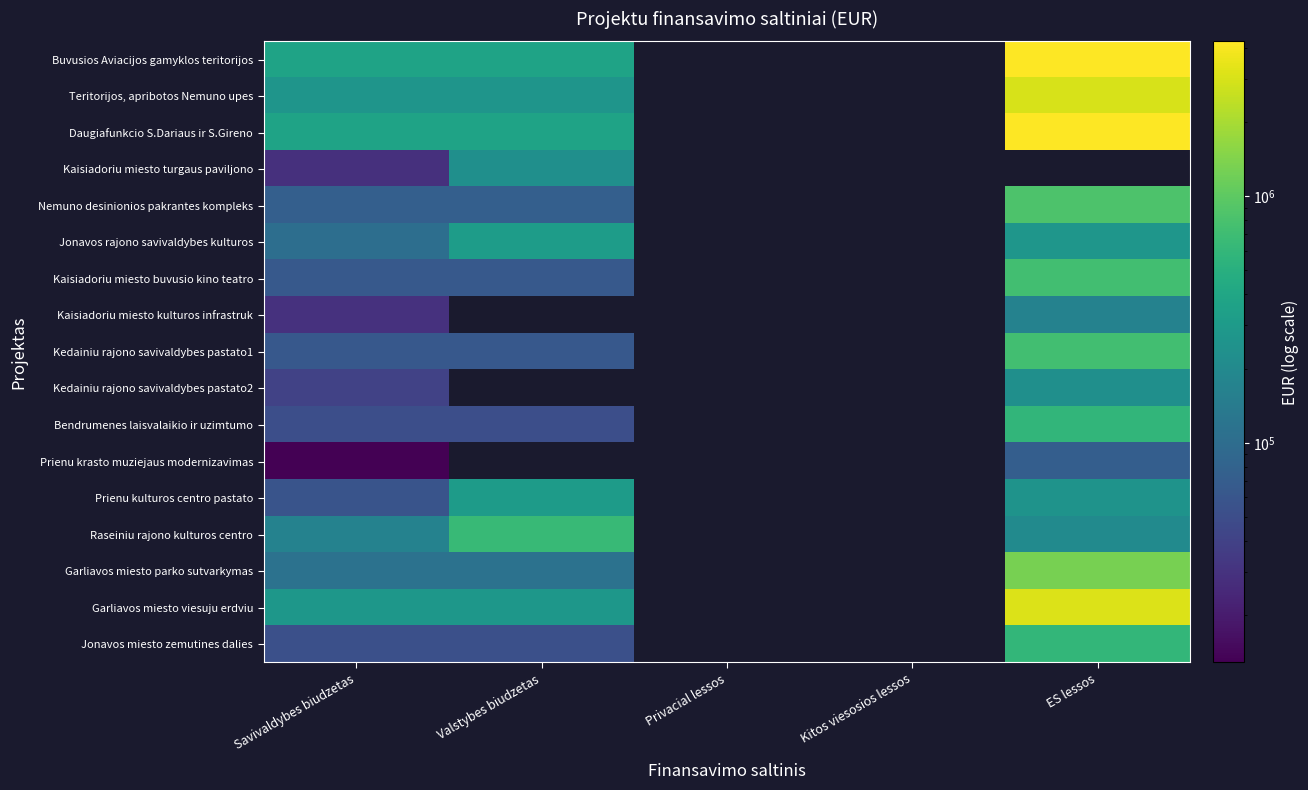

At which label does Kaisiadoriu miesto buvusio kino teatro reach its peak?

ES lessos